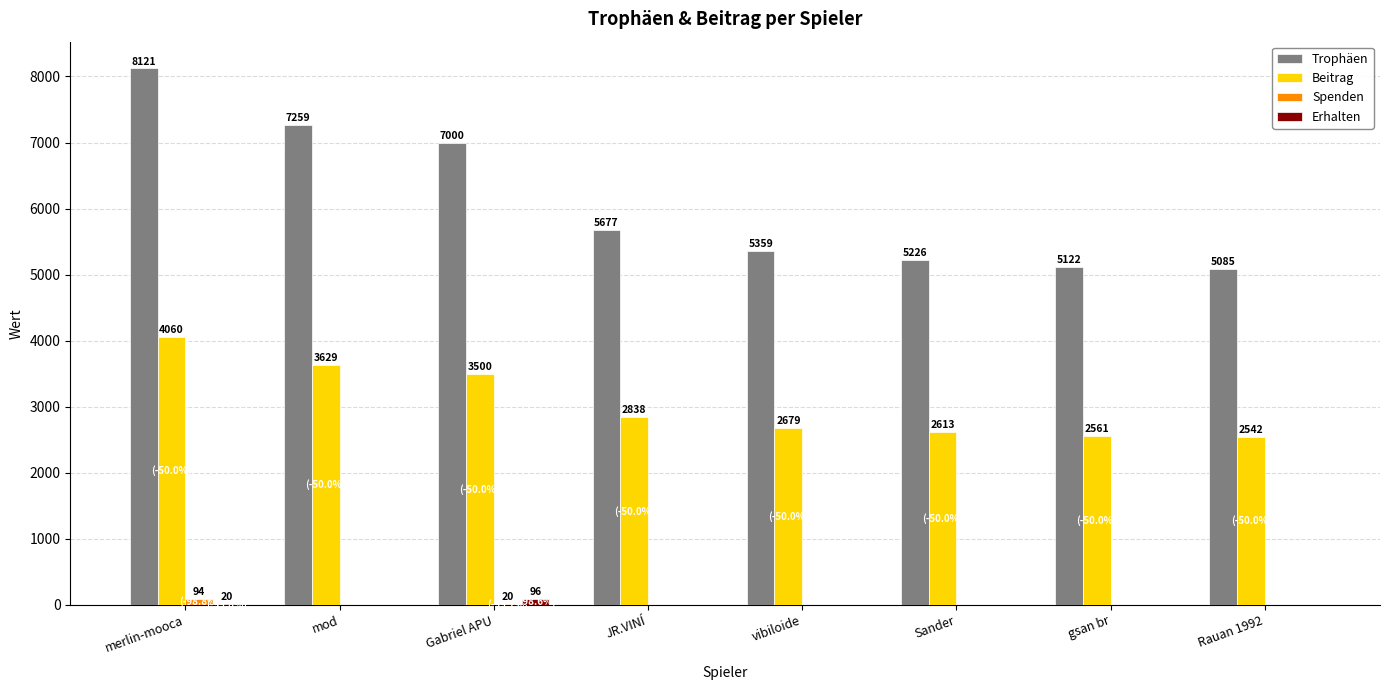

Count the Spenden values in the range 0 to 20.

7